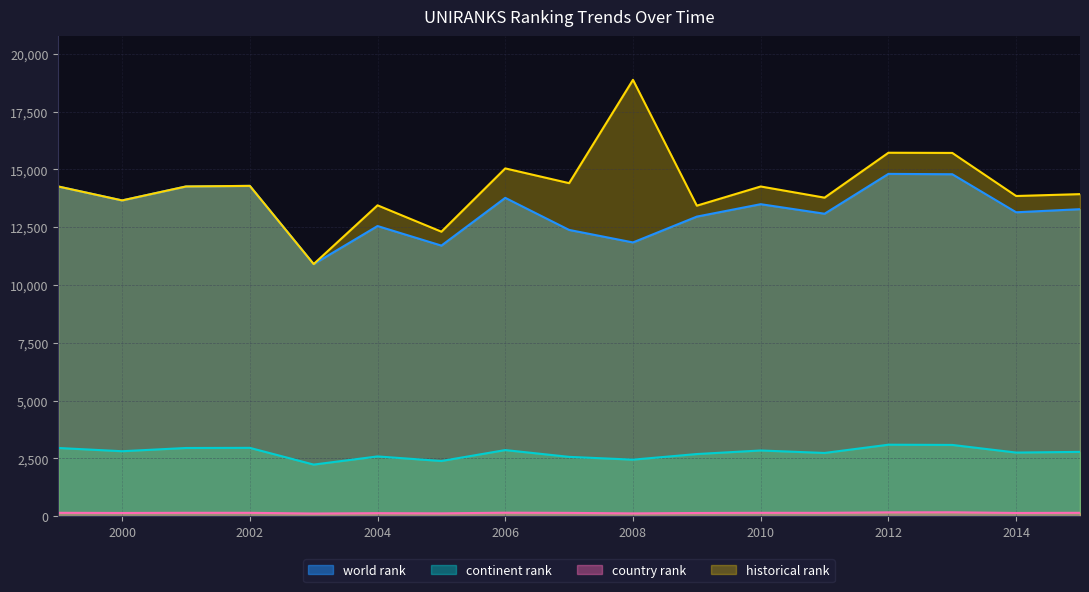

How many lines are shown in the chart?

4